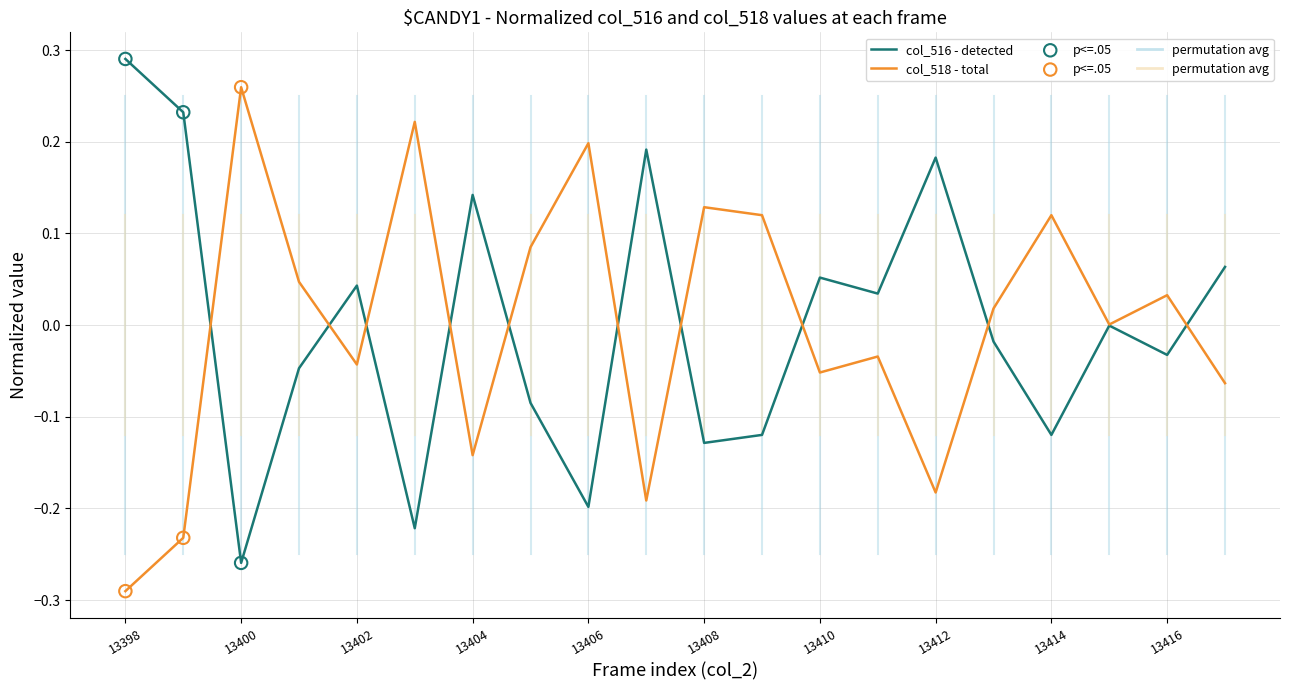

Rank the series by their maximum value, from lowest to highest.

col_518 - total, col_516 - detected